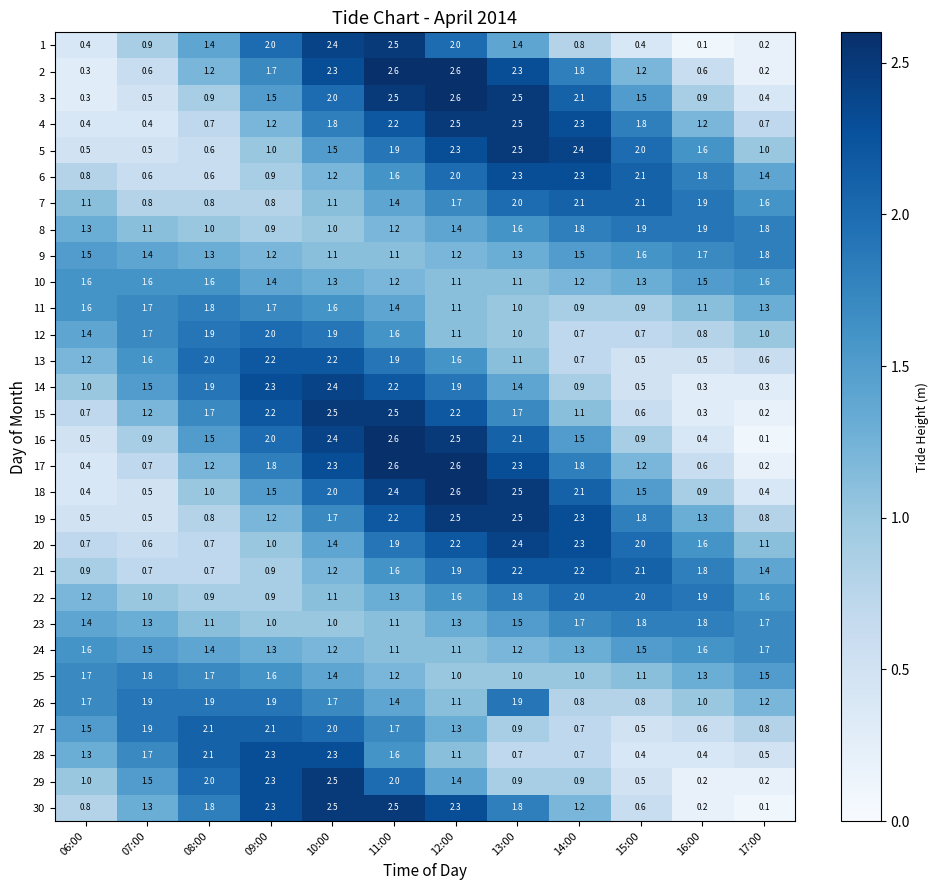

How many data points in 3 are less than 1?

5